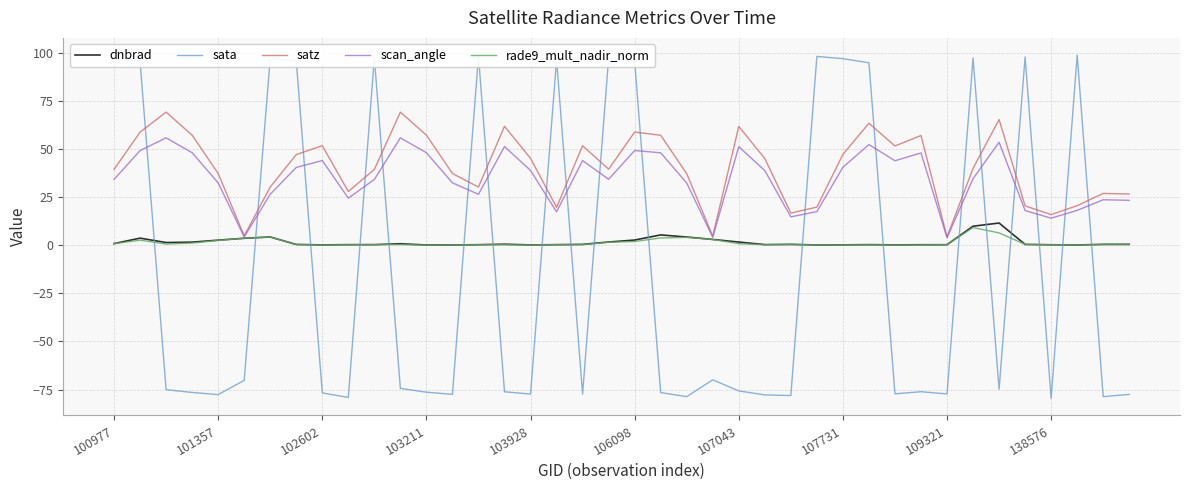

What is the maximum value for sata?

99.0